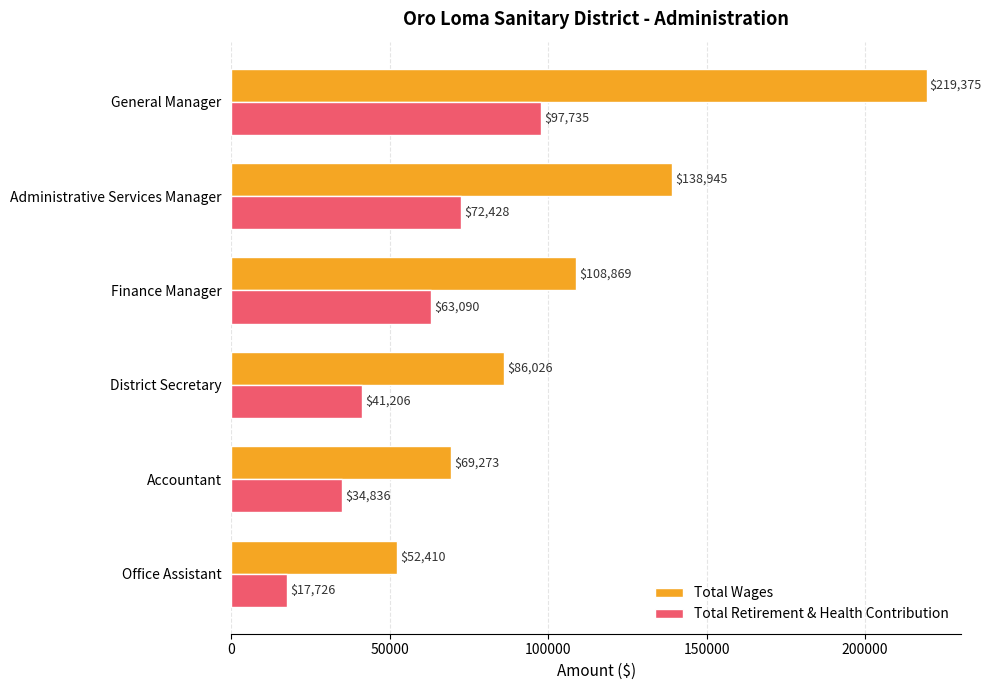

What is the average value of the Total Wages series?

112483